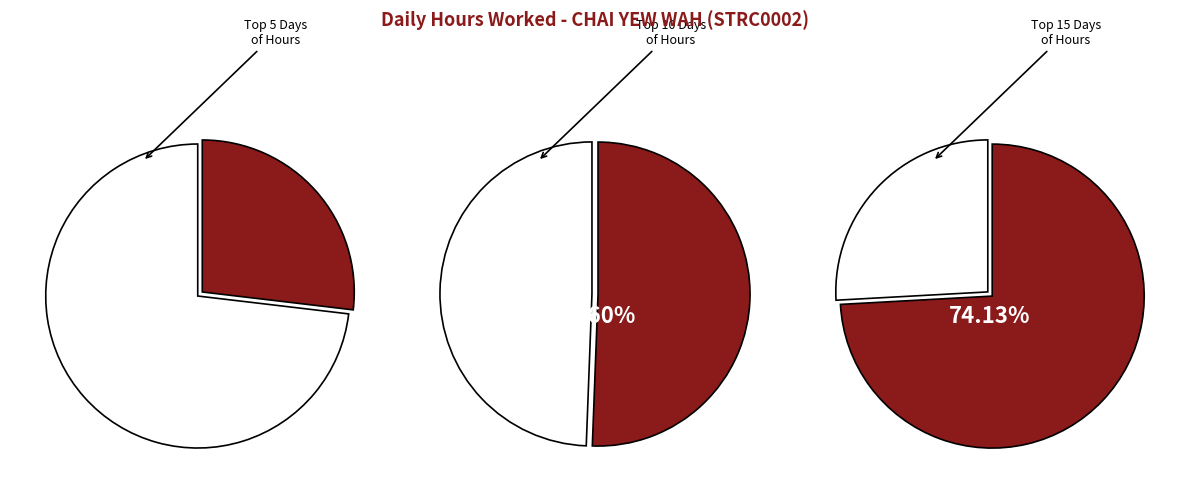

The 4 slice represents 13% of the pie. True or false?

False